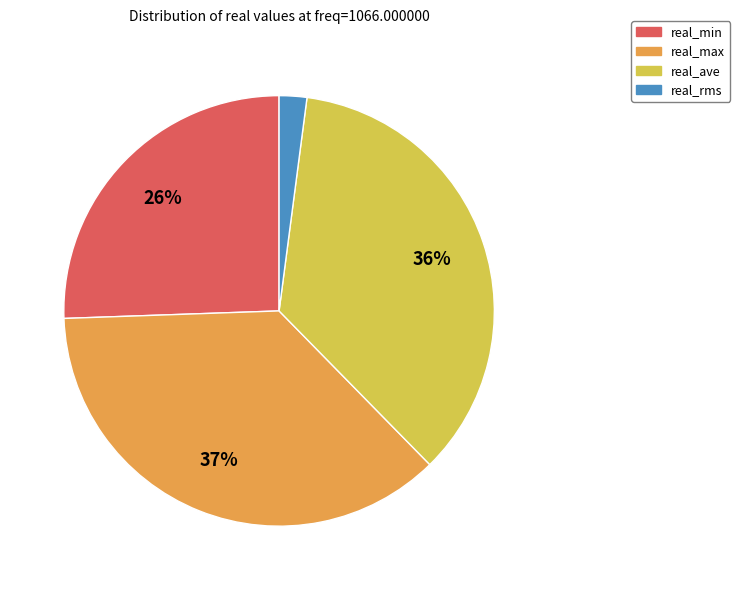

What is the smallest slice in the pie chart?

real_rms